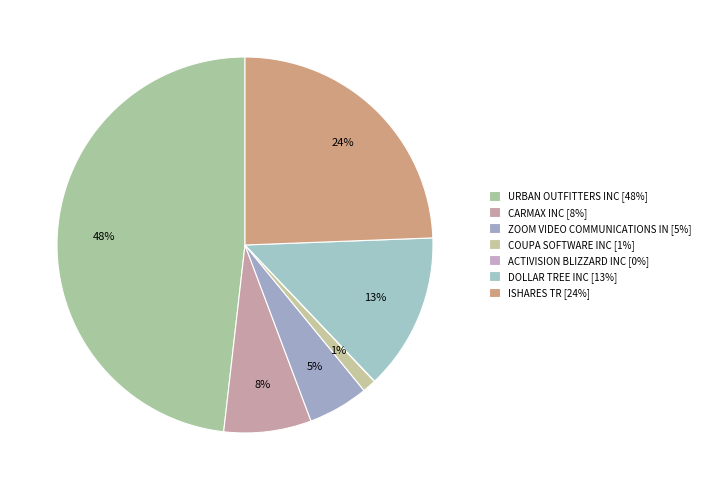

What percentage do COUPA SOFTWARE INC and DOLLAR TREE INC together represent?

14.7%